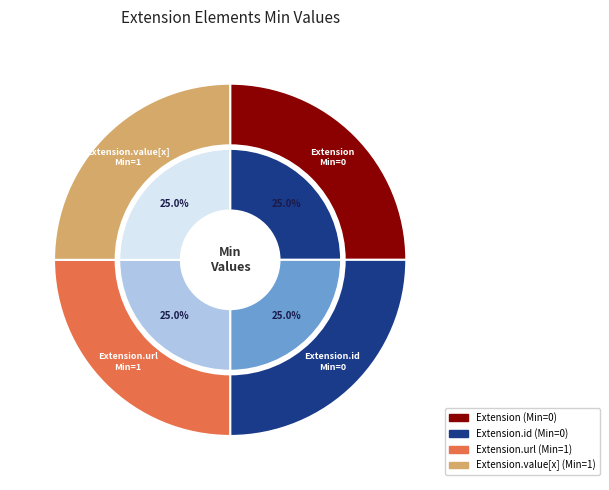

Is there a majority slice in this chart?

No